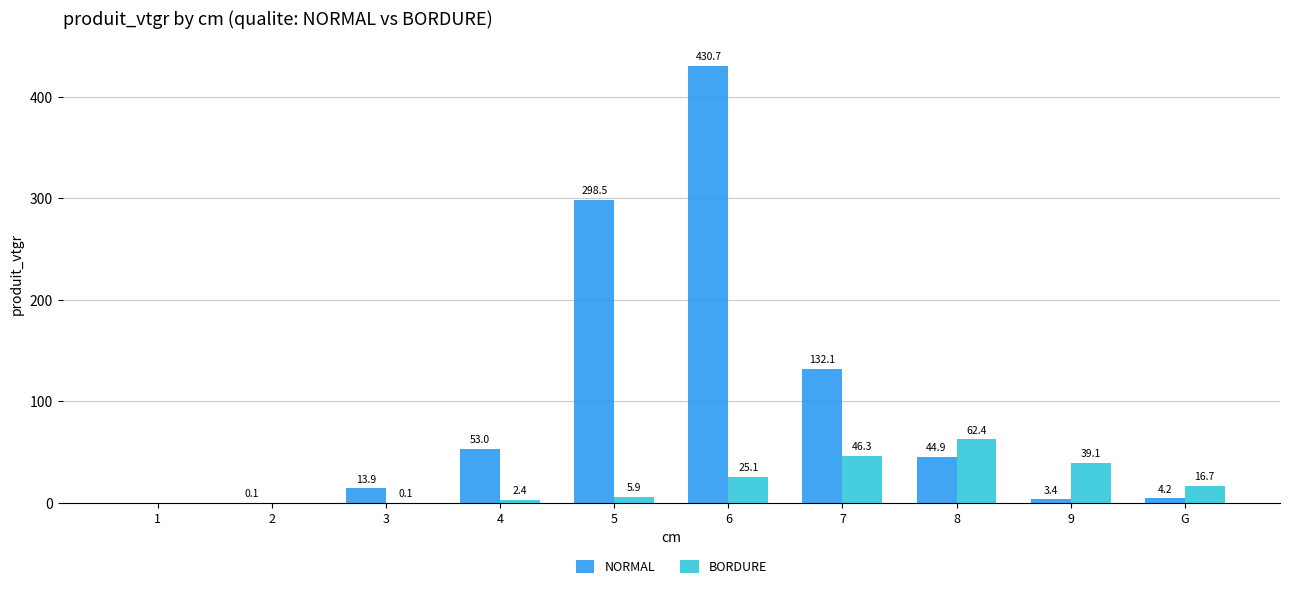

Which series has the largest total across all categories?

NORMAL